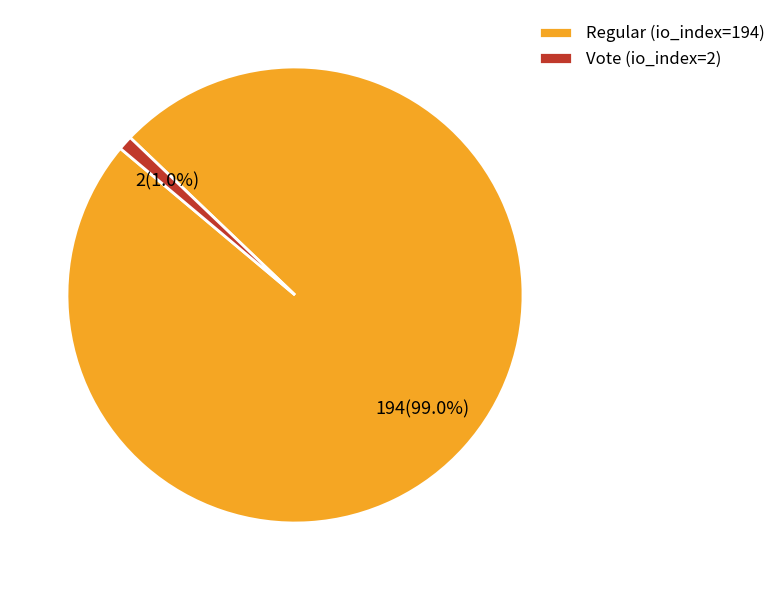

Which has a higher value, Vote (io_index=2) or Regular (io_index=194)?

Regular (io_index=194)